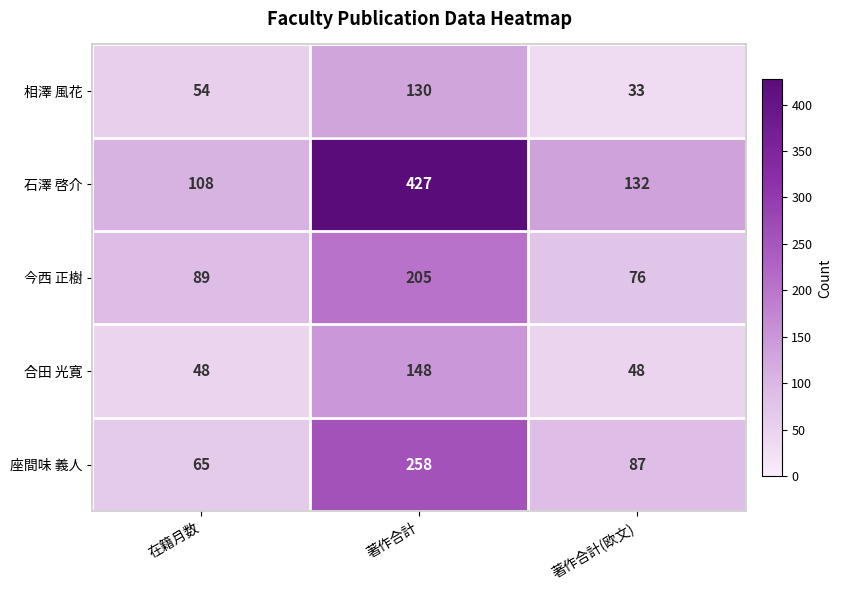

At which label does 座間味 義人 reach its peak?

著作合計